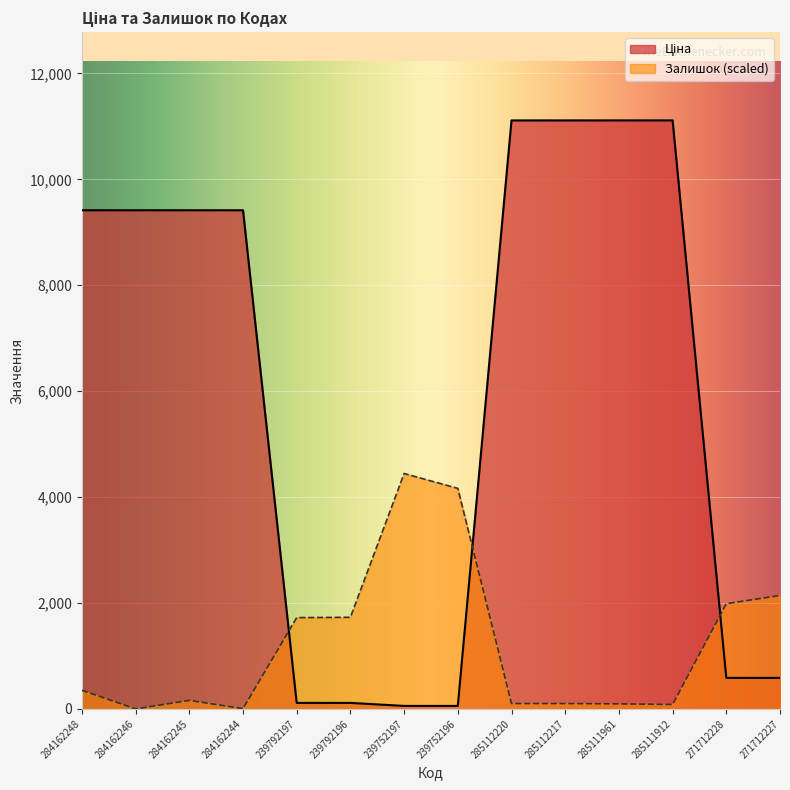

Which has a higher value, 239752196 or 239752197?

239752196